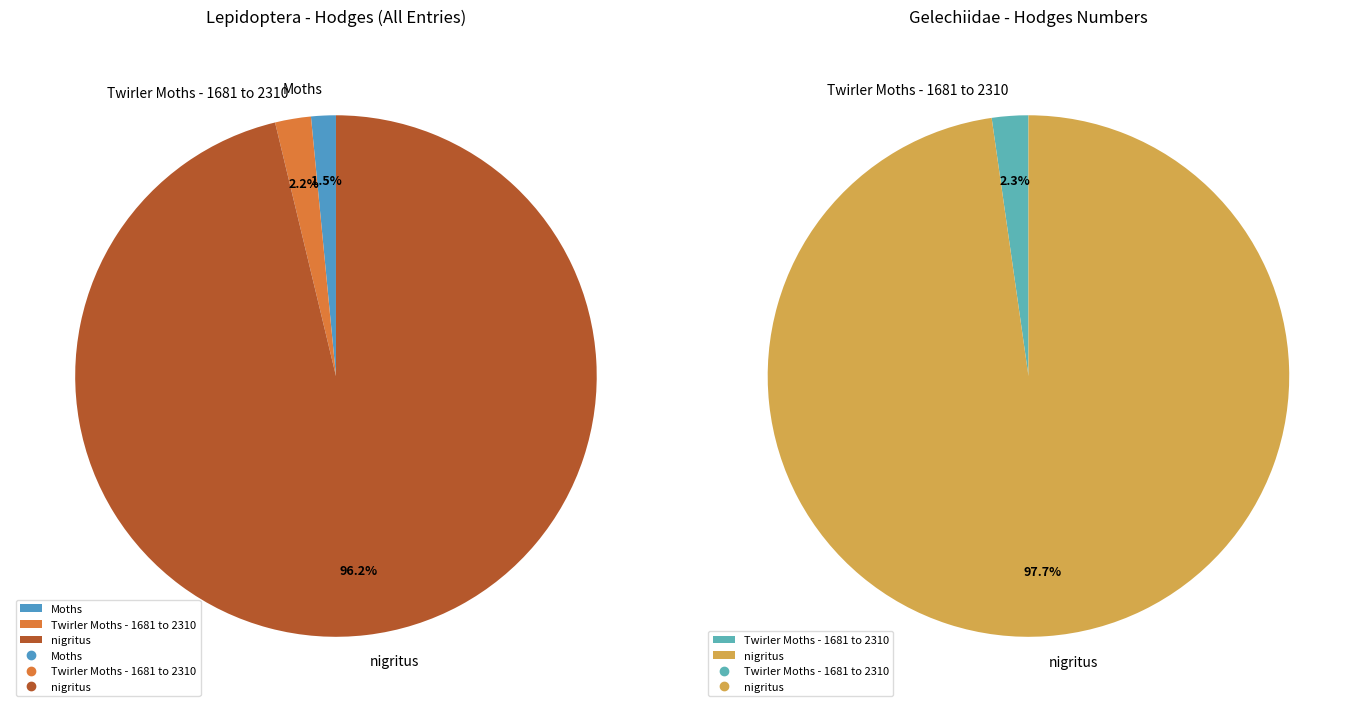

How many slices are in this pie chart?

3